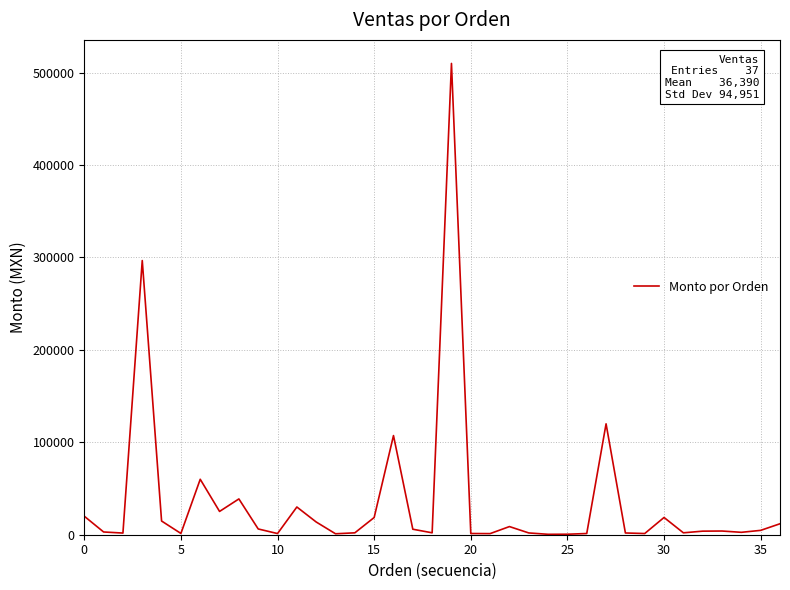

What is the difference between the maximum and minimum values?

509550.0